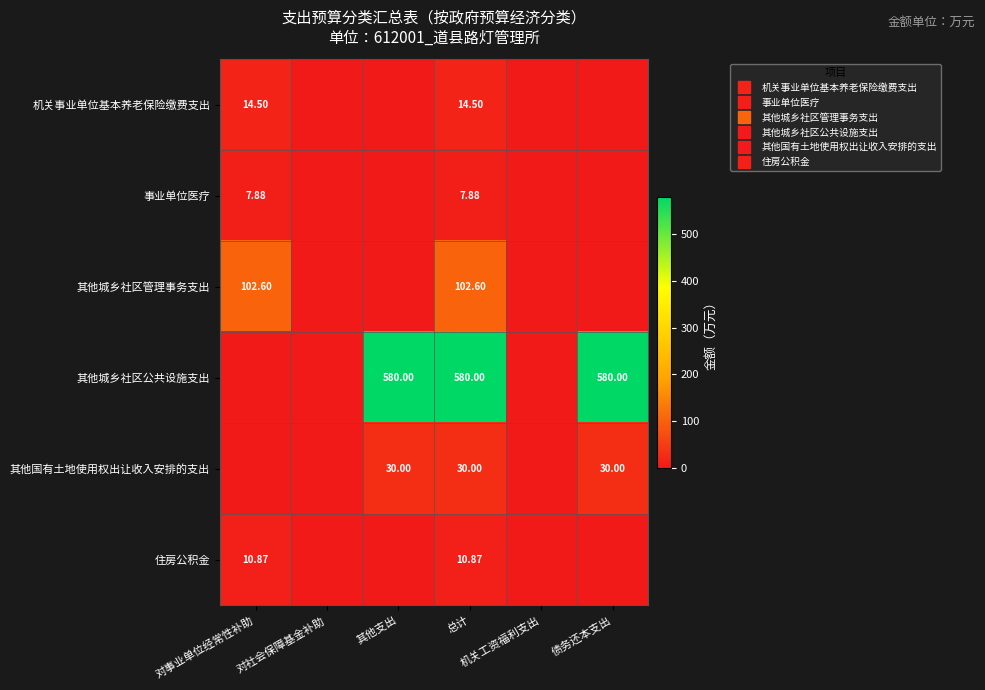

What is the average value of the 住房公积金 series?

3.6